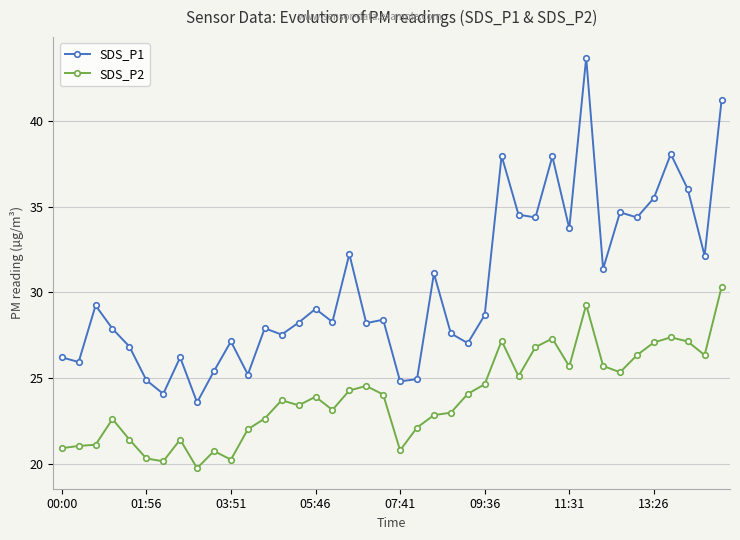

What is the value of the SDS_P2 point at the 40th from the left?

30.3